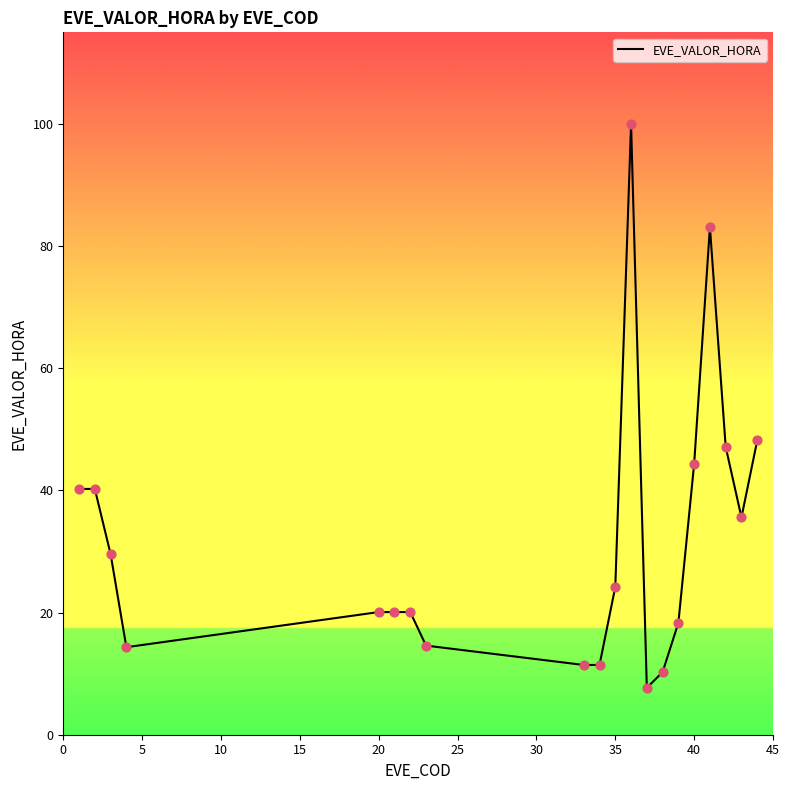

What is the maximum value shown in the chart?

100.0